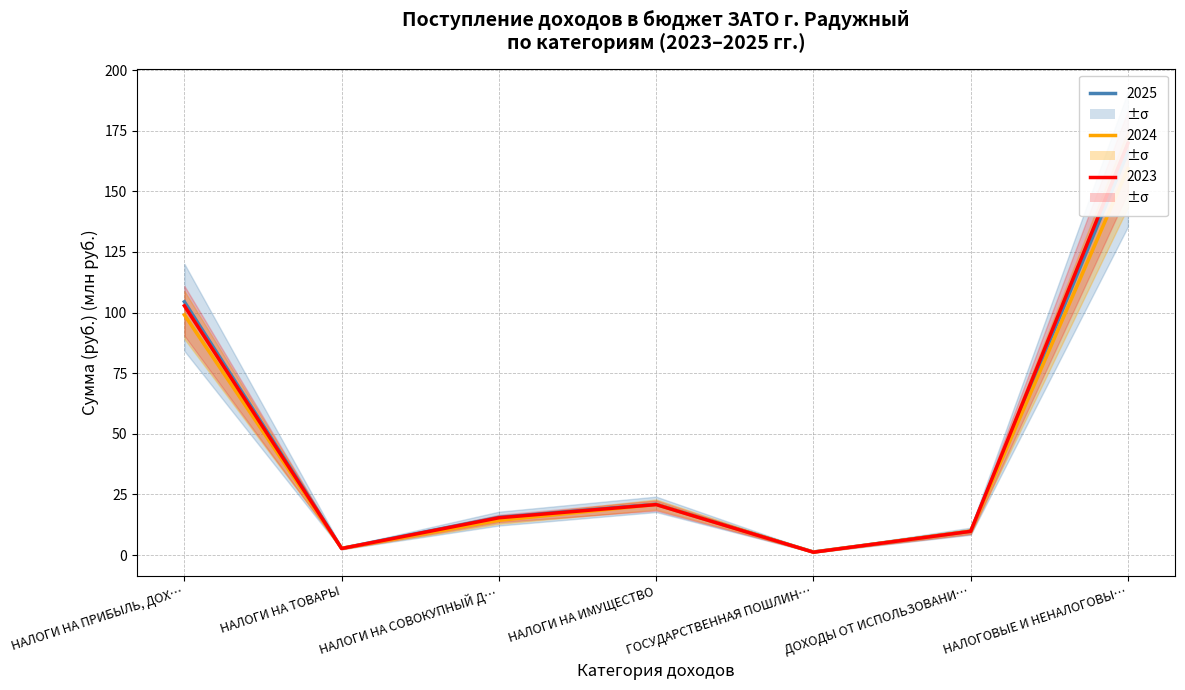

Between НАЛОГИ НА ИМУЩЕСТВО and ДОХОДЫ ОТ ИСПОЛЬЗОВАНИ…, which is larger?

НАЛОГИ НА ИМУЩЕСТВО